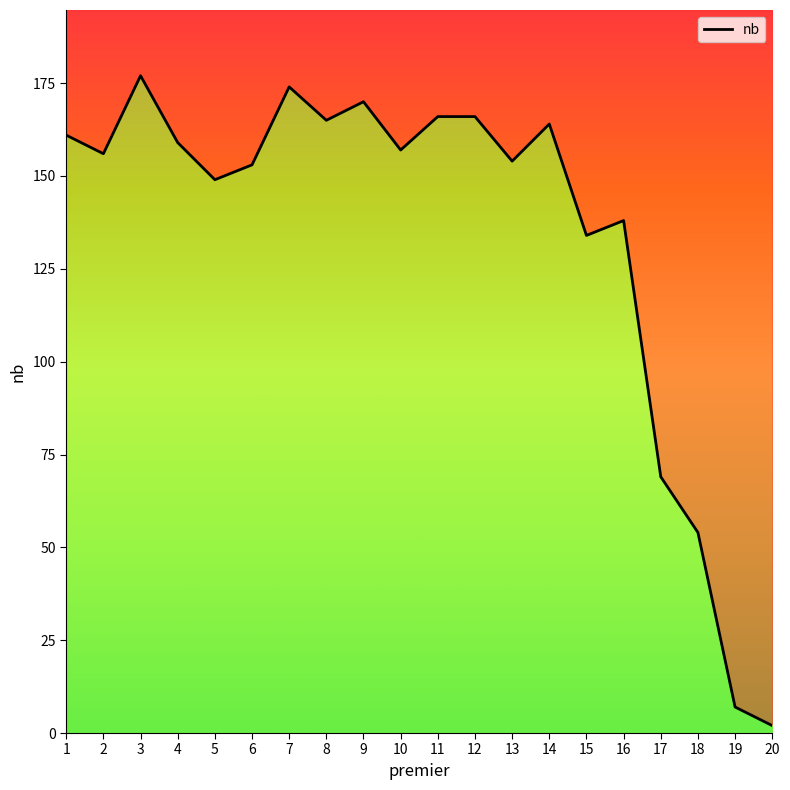

Is it true that the value at 7 is 41?

False